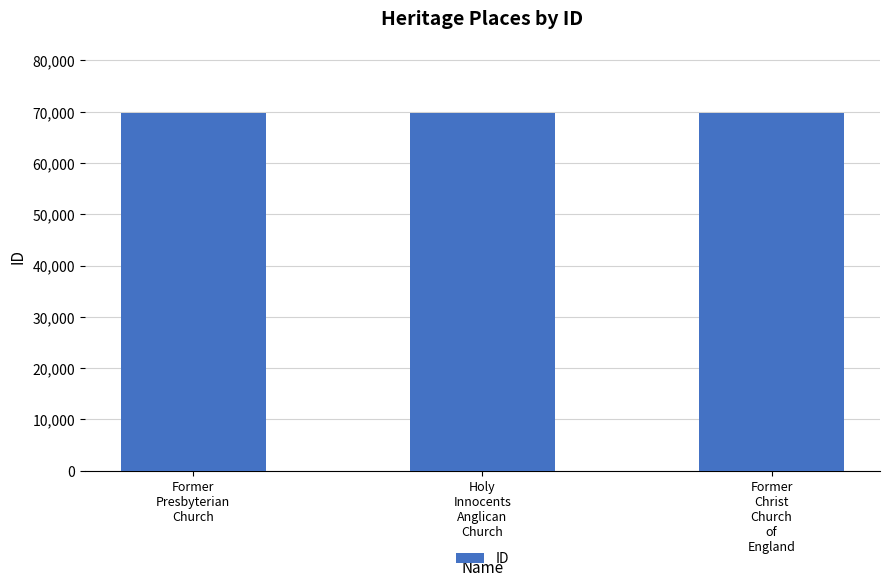

Approximately how many times larger is the value at Former
Christ
Church
of
England compared to Holy
Innocents
Anglican
Church?

1.0